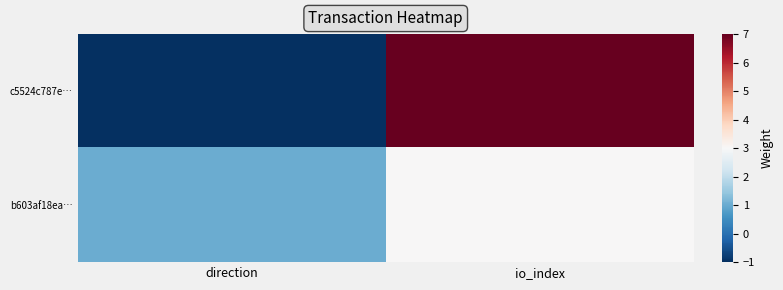

Which series has the widest spread of values?

c5524c787e…